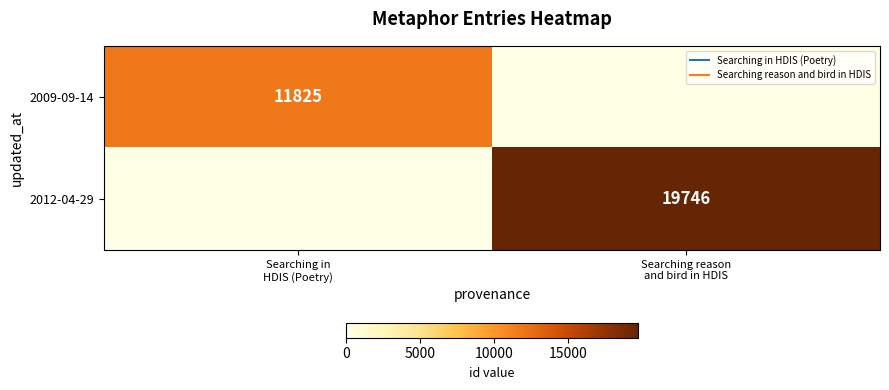

Rank the series at Searching reason and bird in HDIS from lowest to highest value.

2009-09-14, 2012-04-29